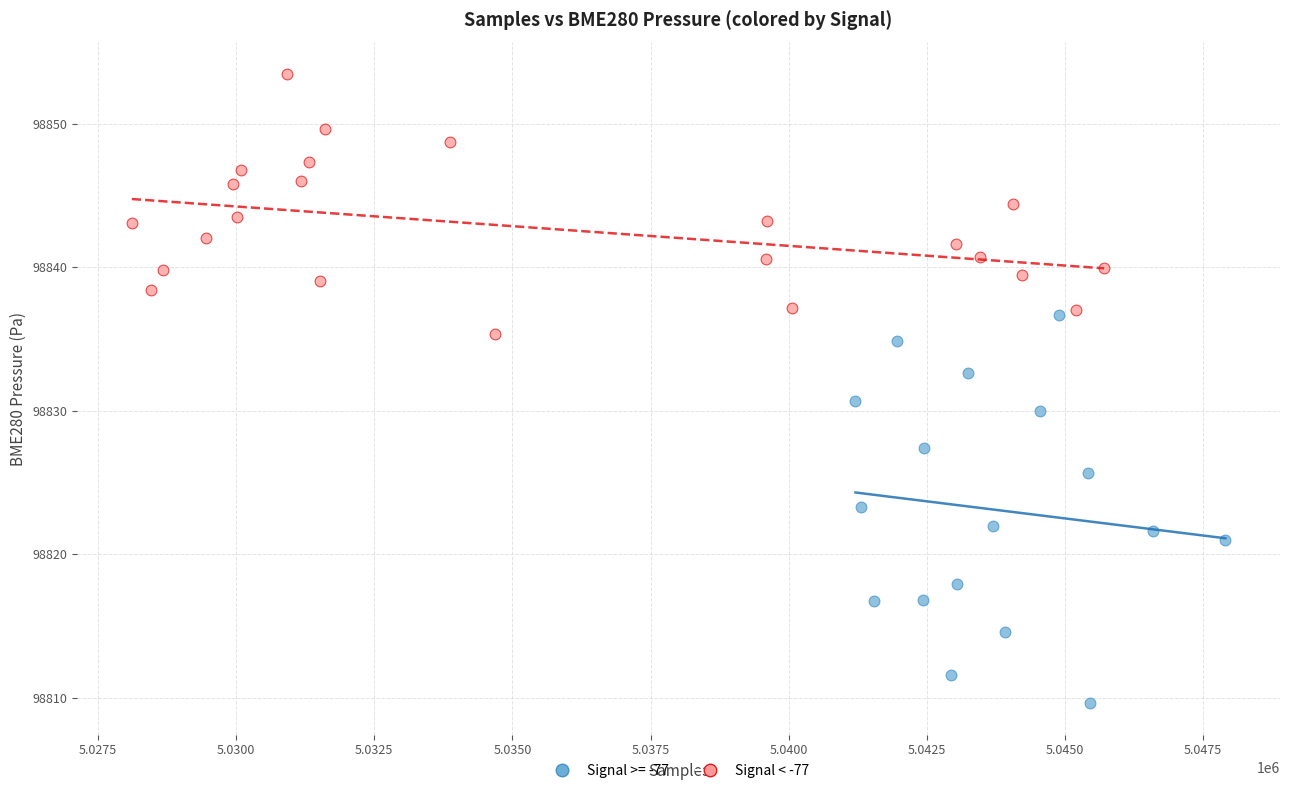

Which series has the largest Y range (max minus min)?

Signal >= -77